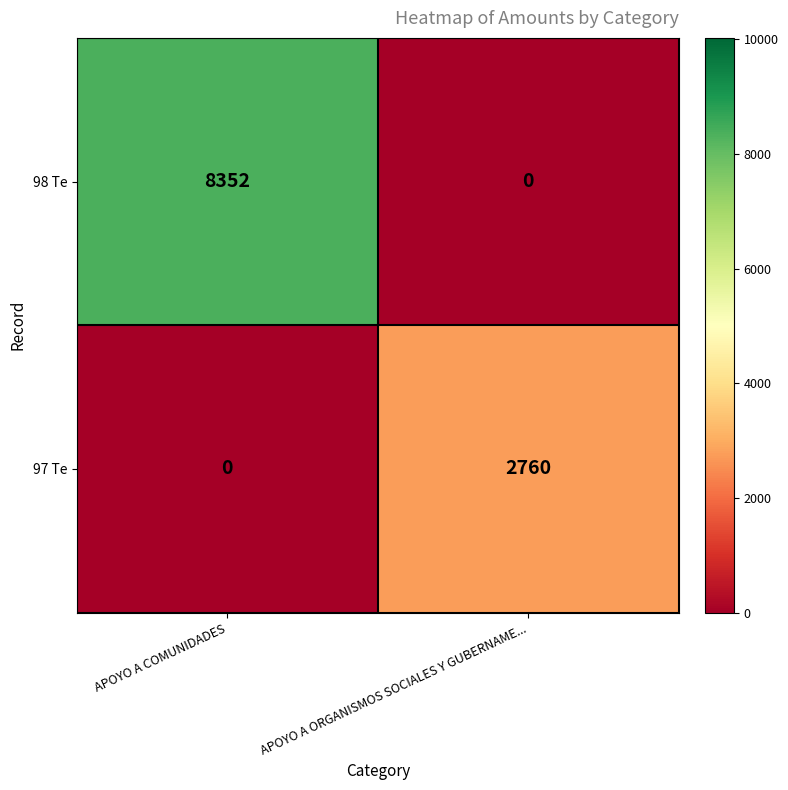

Is the value of 98 Te at APOYO A COMUNIDADES greater than the value of 97 Te at APOYO A COMUNIDADES?

Yes